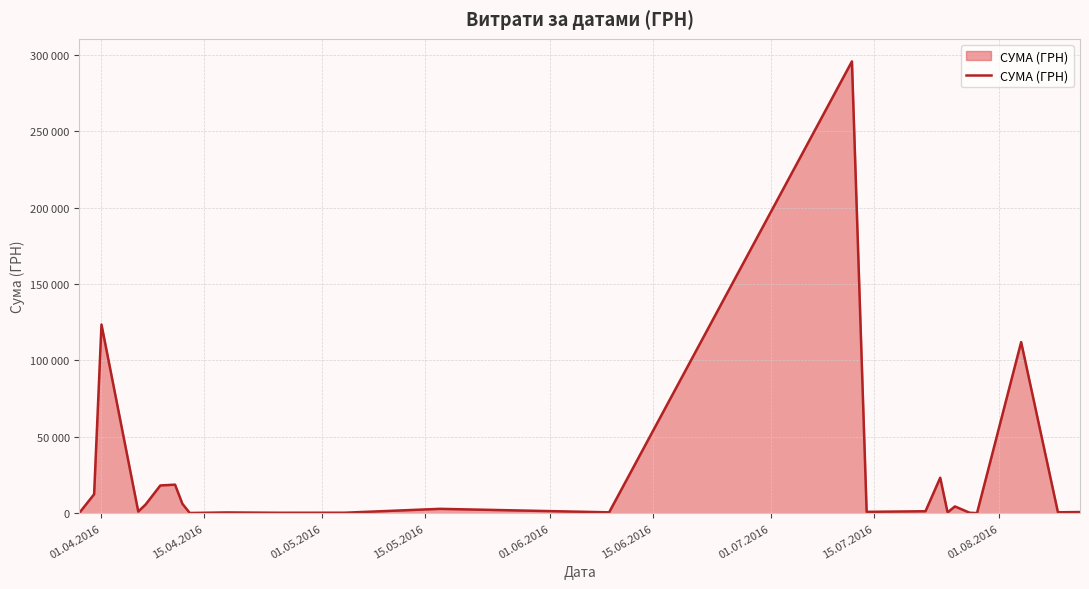

Does the chart have visible grid lines?

Yes